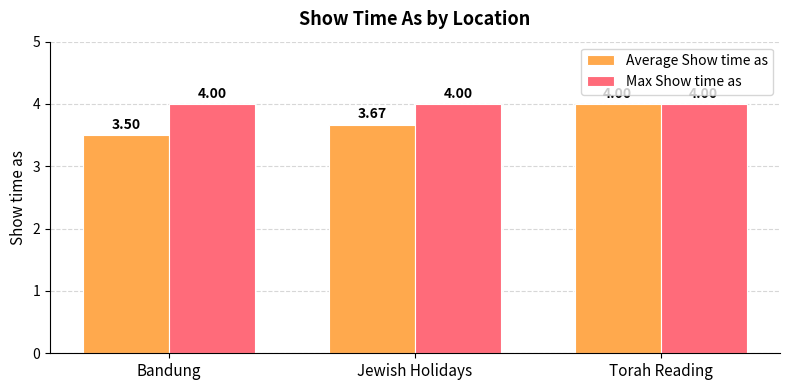

What is the label of the 2nd bar from the left?

Jewish Holidays